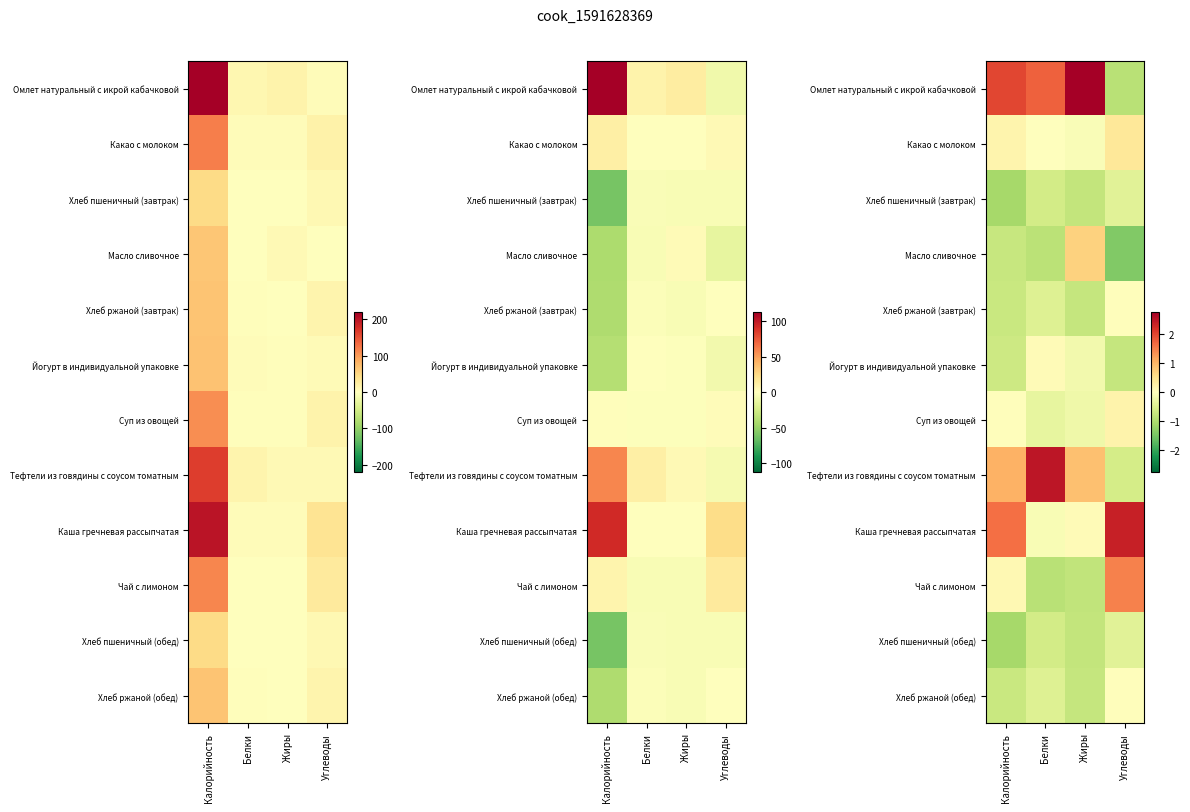

True or false: Хлеб пшеничный (завтрак) has a value of -0.8 at Жиры.

True